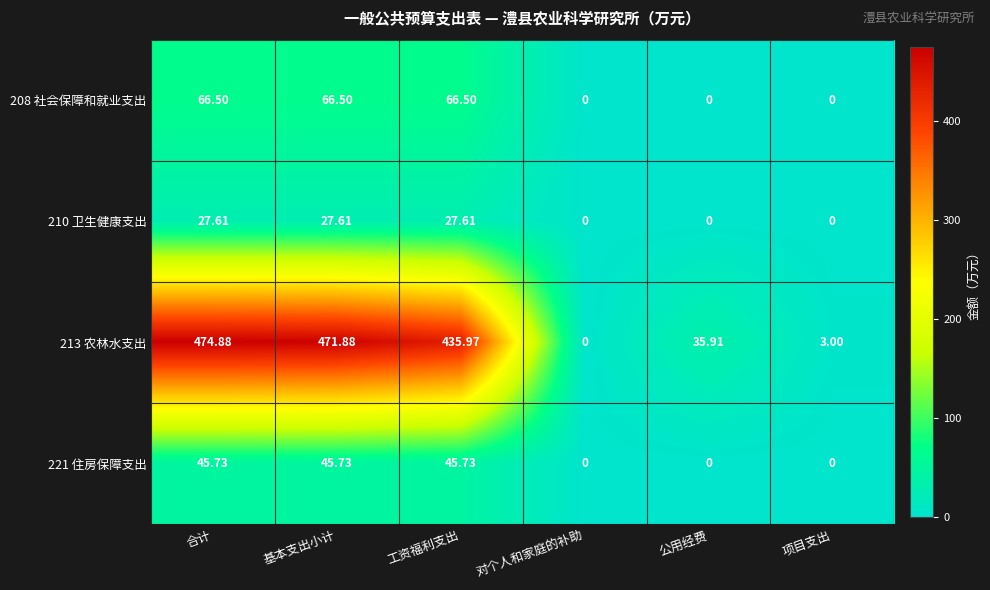

At which category is the sum across all series the highest?

合计